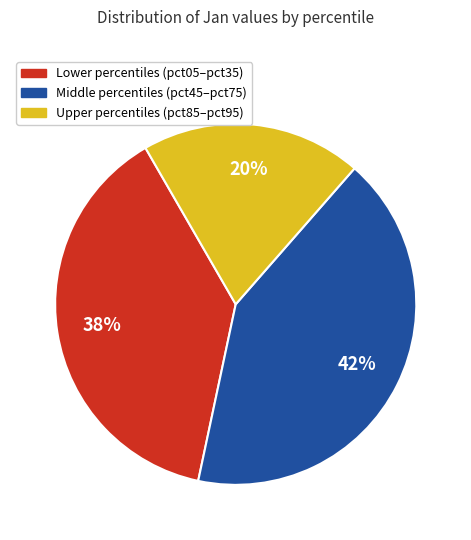

Does any single category account for the majority?

No